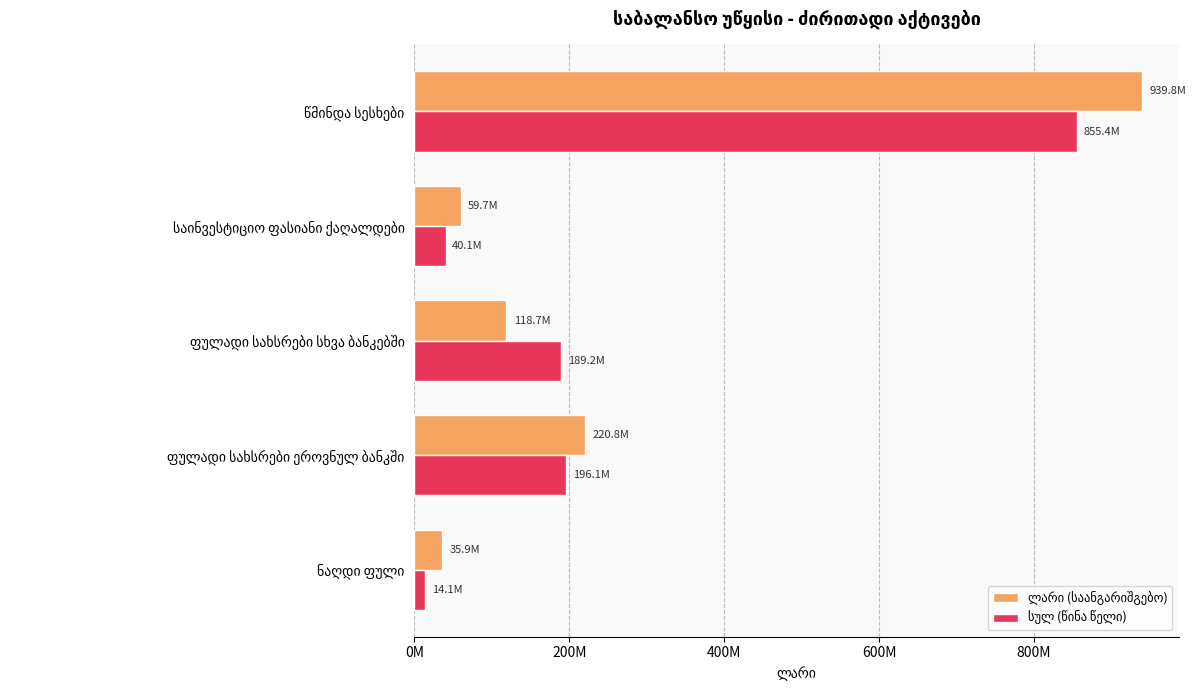

Is it true that სულ (წინა წელი) equals 315264381 at ფულადი სახსრები ეროვნულ ბანკში?

False